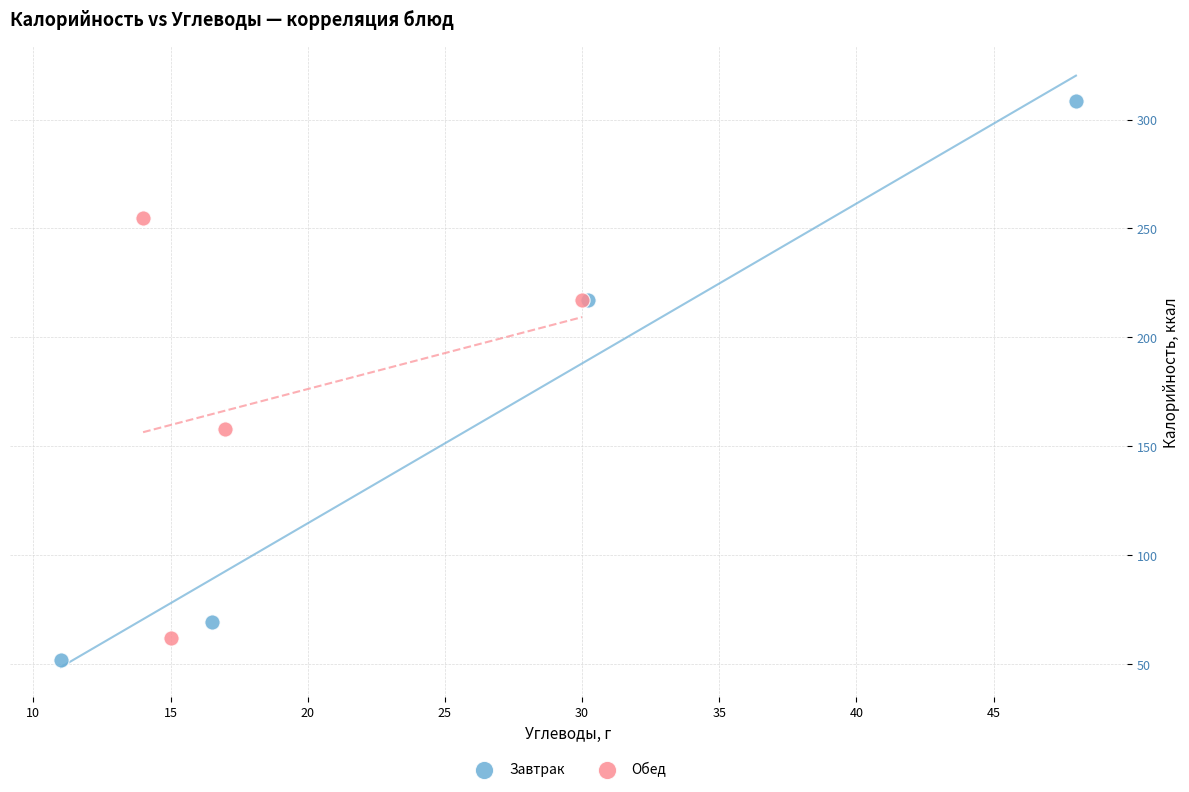

Which series contains the highest Y value?

Завтрак